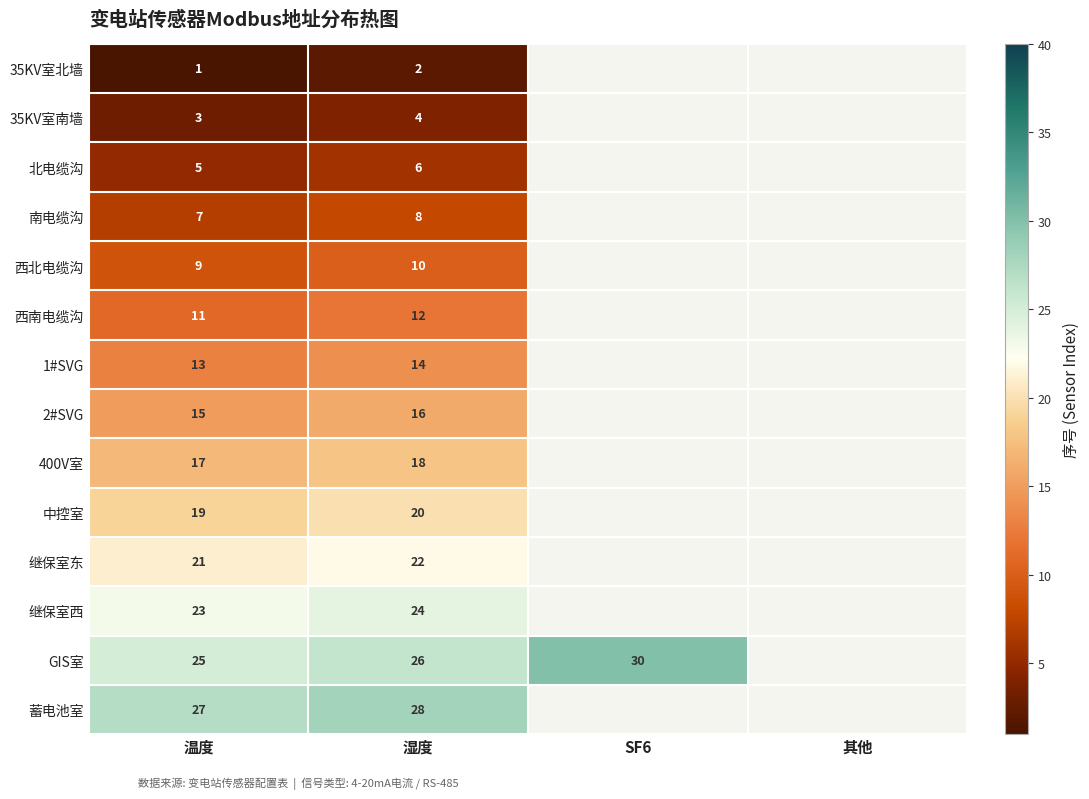

The value of 中控室 at 温度 is 8. True or false?

False